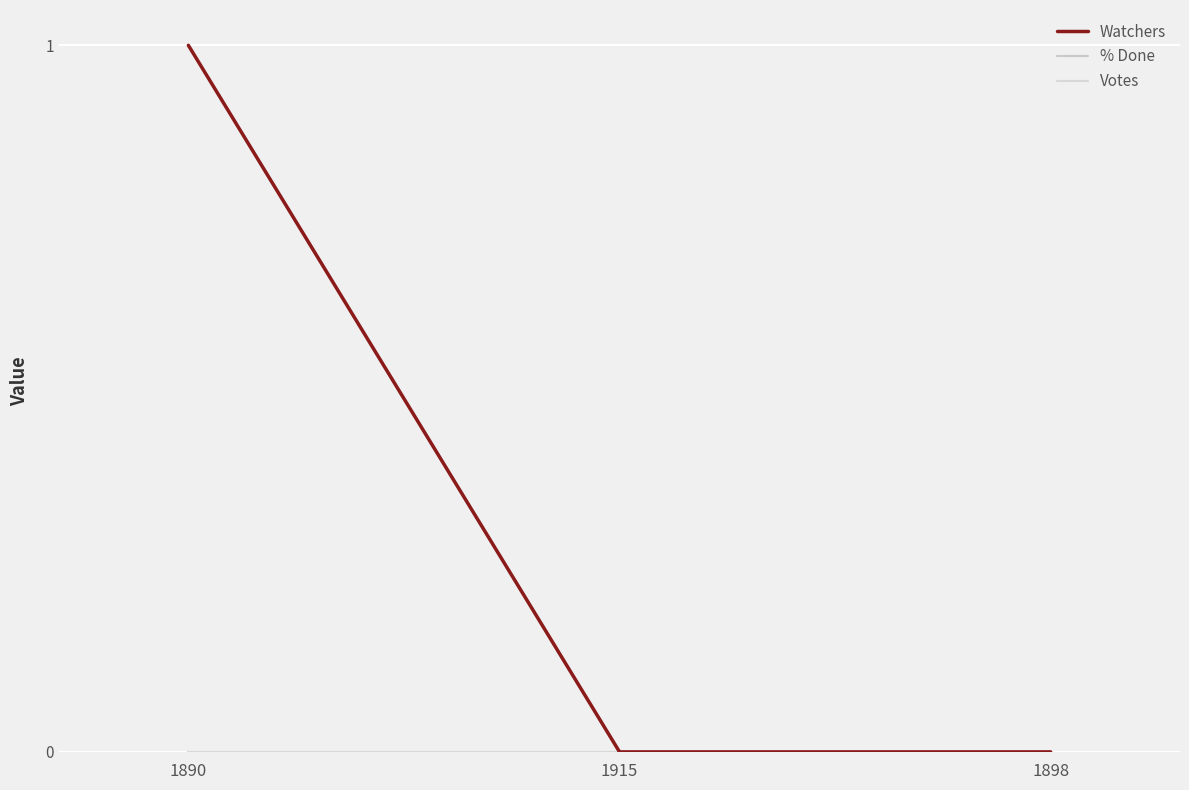

How many lines are shown in the chart?

3